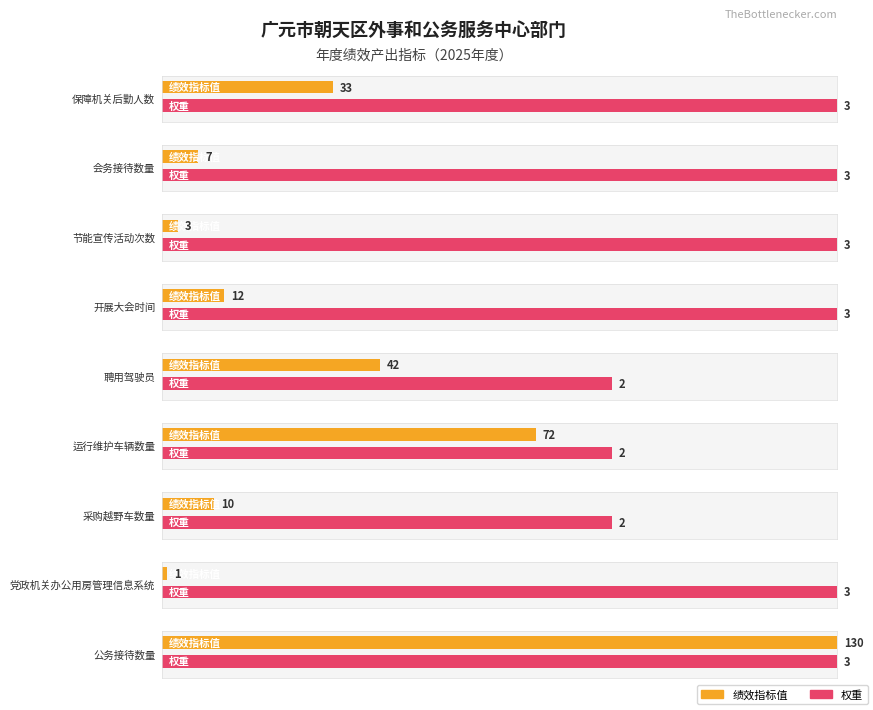

How many distinct data groups are displayed?

2